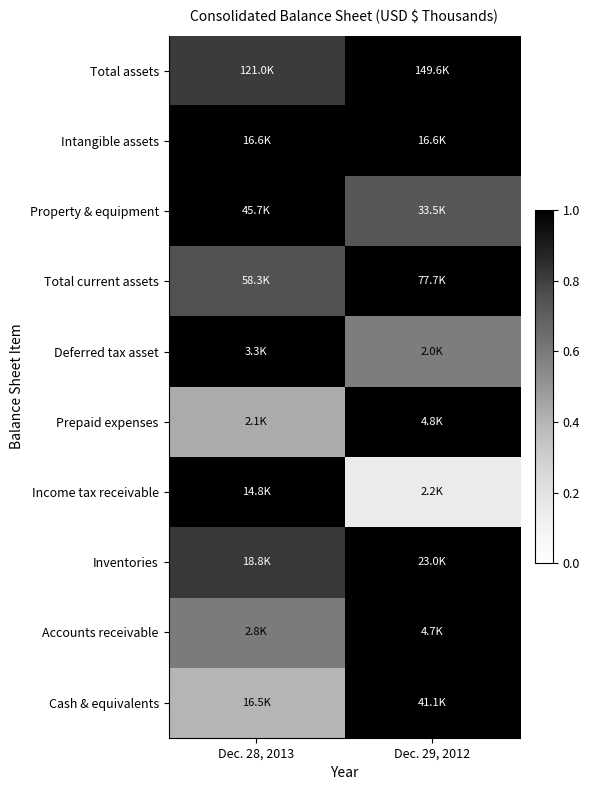

How many categories are shown in the chart?

2